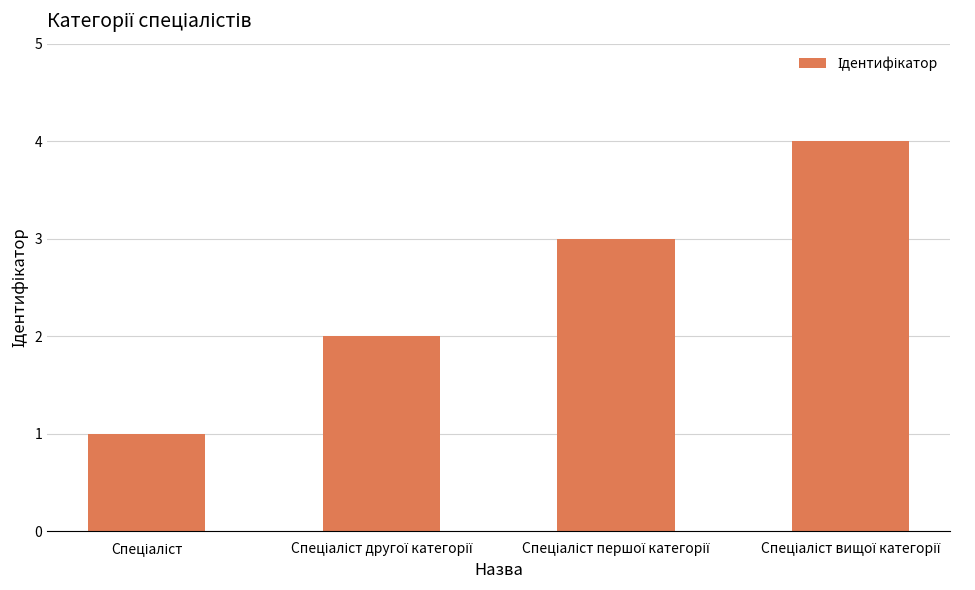

What is the sum of all values?

10